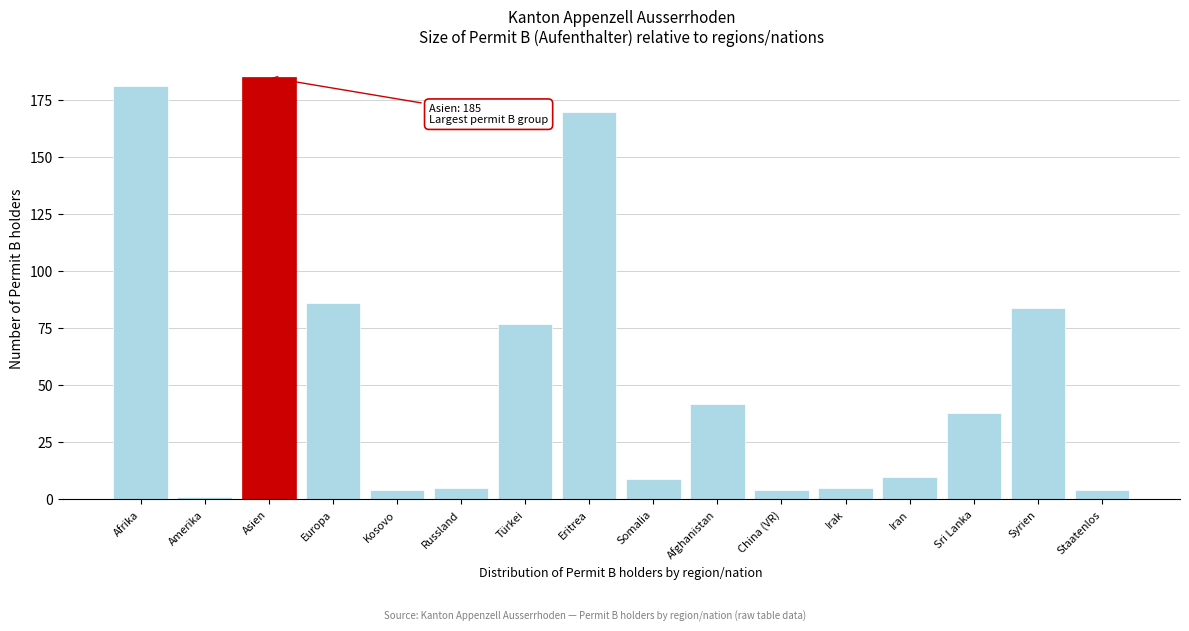

Reading left to right, what are all the values shown in this chart?

Afrika=181	Amerika=1	Asien=185	Europa=86	Kosovo=4	Russland=5	Türkei=77	Eritrea=170	Somalia=9	Afghanistan=42	China (VR)=4	Irak=5	Iran=10	Sri Lanka=38	Syrien=84	Staatenlos=4